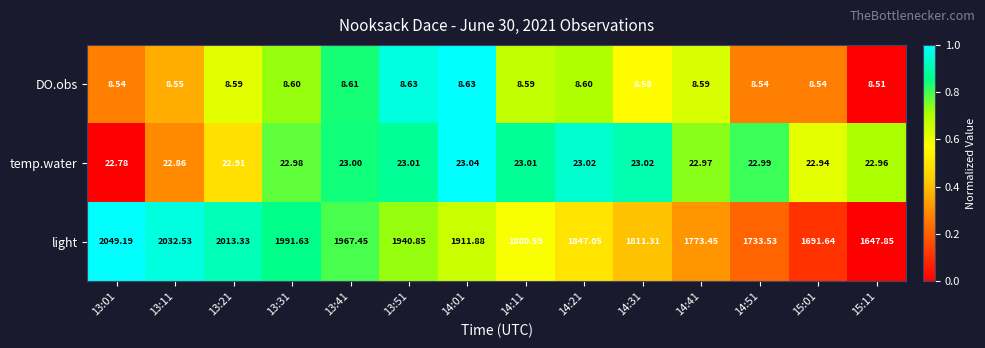

Rank the series at 15:01 from highest to lowest value.

light, temp.water, DO.obs